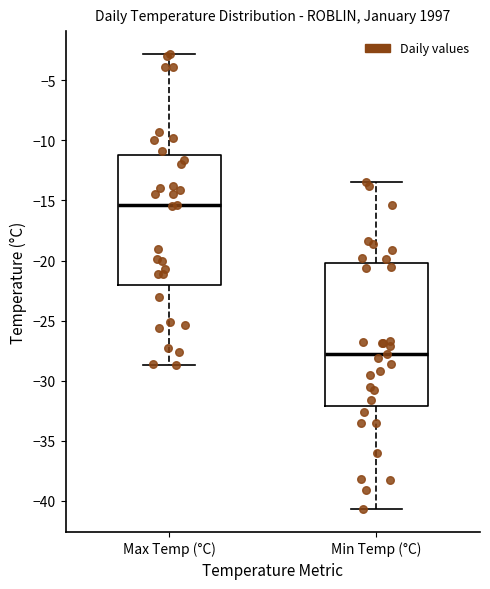

Reading left to right, read every box against the y-axis: the position of its median line, the range the box covers, and the ends of its whiskers. The values are not printed on the chart, so give them approximately, as read against the axis.

Max Temp (°C): median -15.5, box -22.0 to -11.0, whiskers -28.5 to -3.0
Min Temp (°C): median -28.0, box -32.0 to -20.0, whiskers -40.5 to -13.5